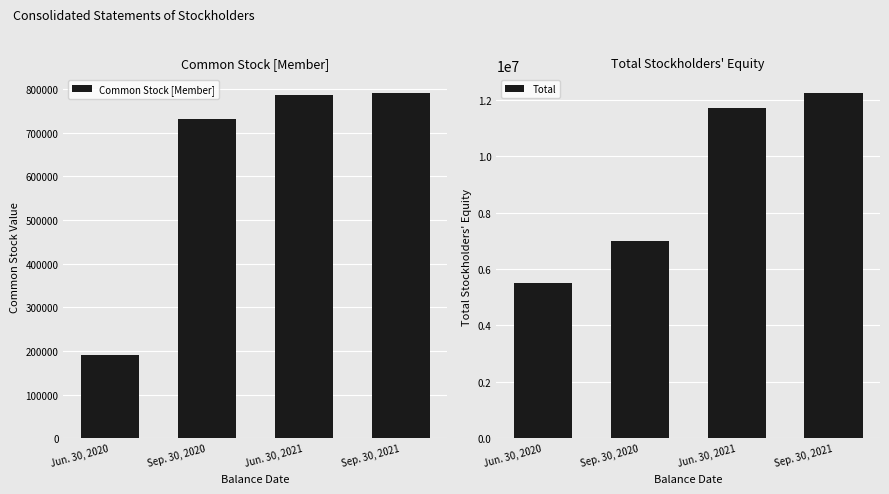

What position from the right is Jun. 30, 2021?

2